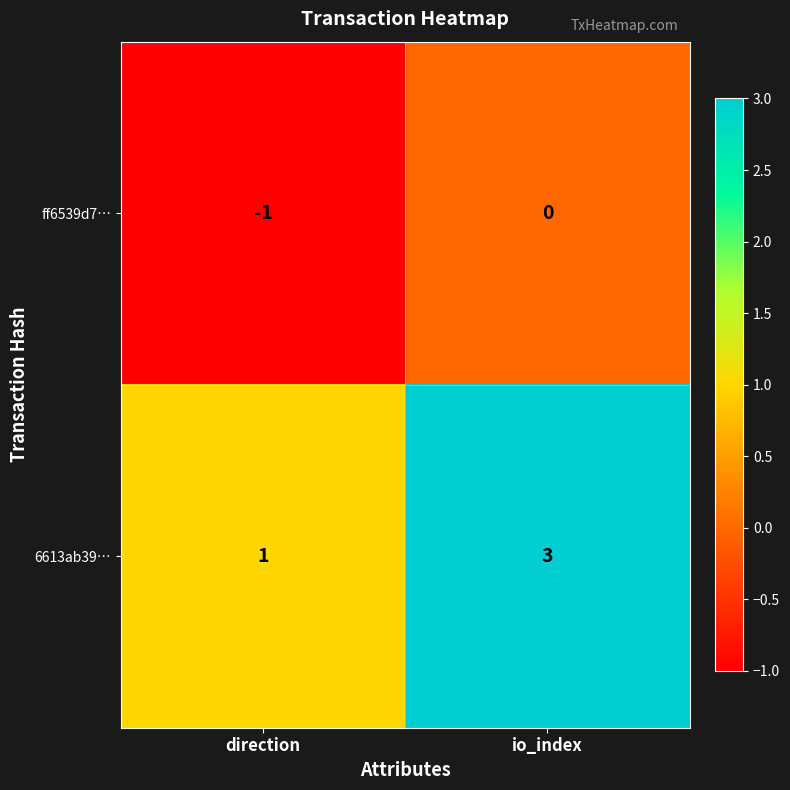

Is it true that 6613ab39… equals 1 at direction?

True